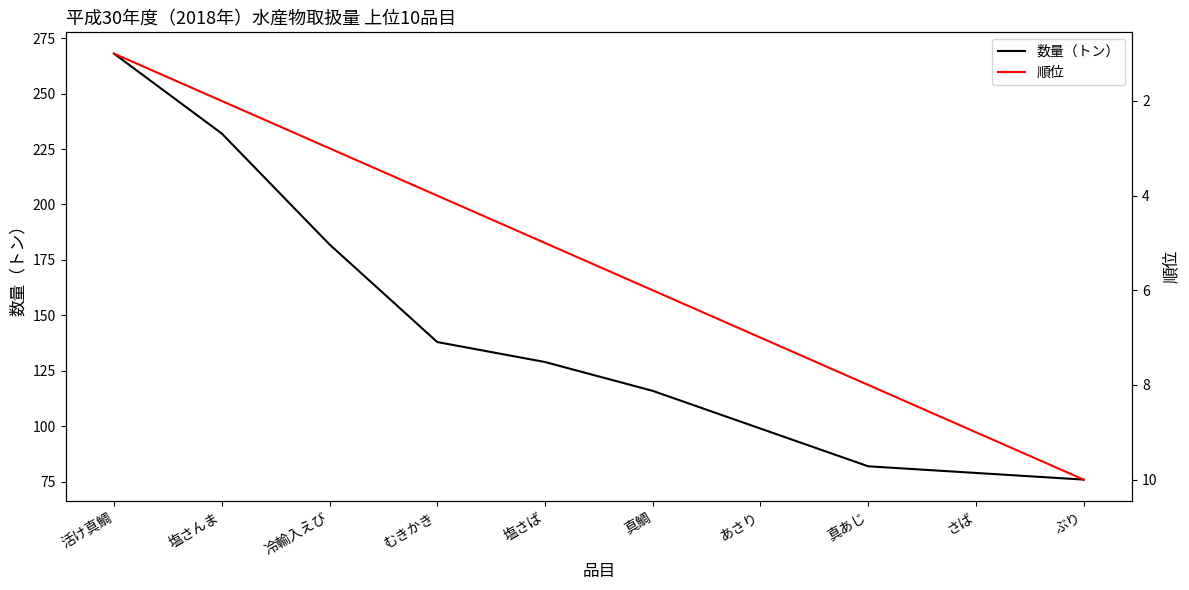

Which has a higher value, 真鯛 or 冷輸入えび?

冷輸入えび